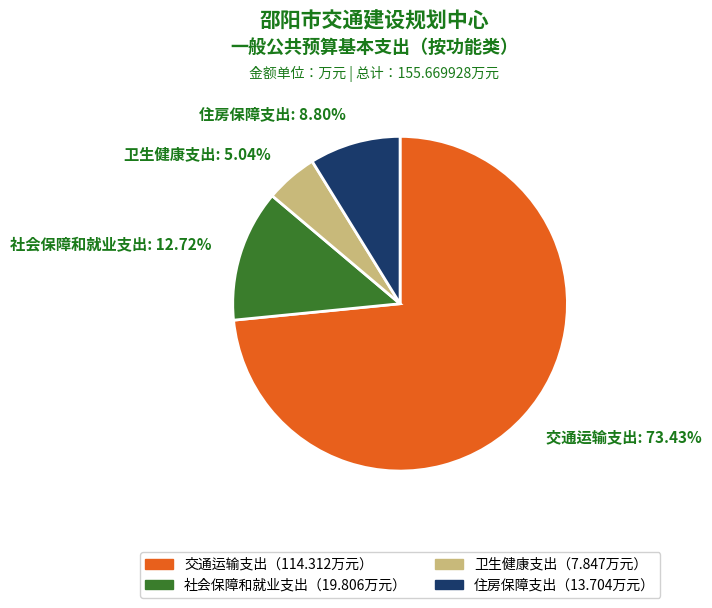

To the nearest percent, what is the combined percentage of 住房保障支出 and 社会保障和就业支出?

22%